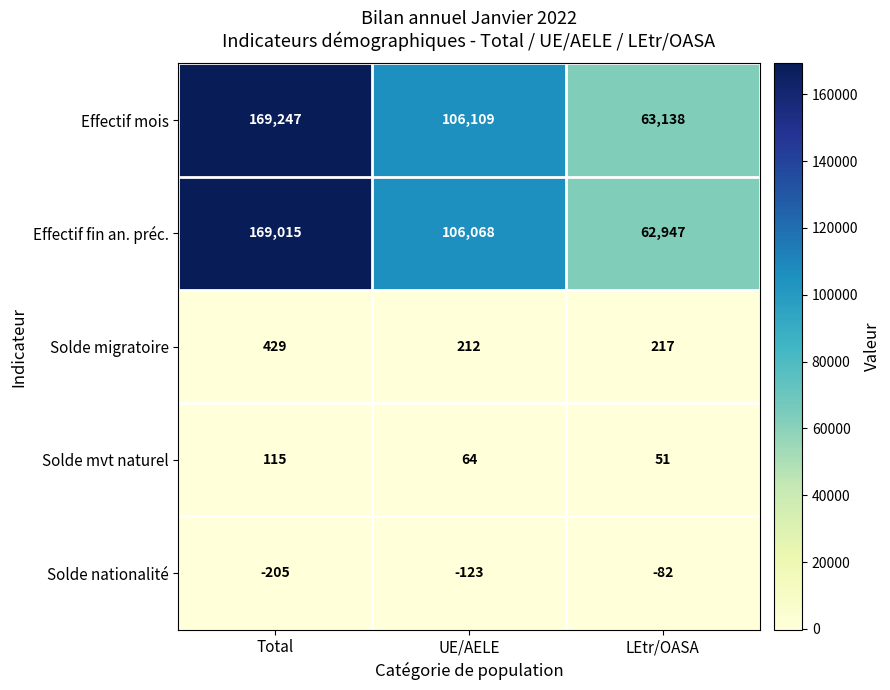

At how many categories does at least one series exceed 8444?

3